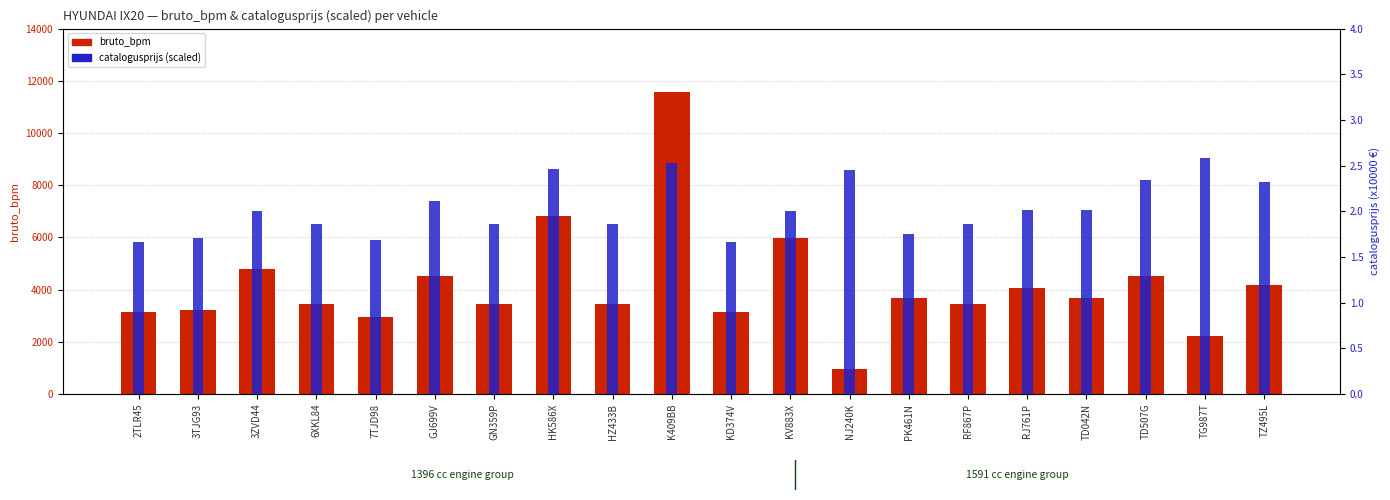

Between NJ240K and RF867P, which is larger?

RF867P